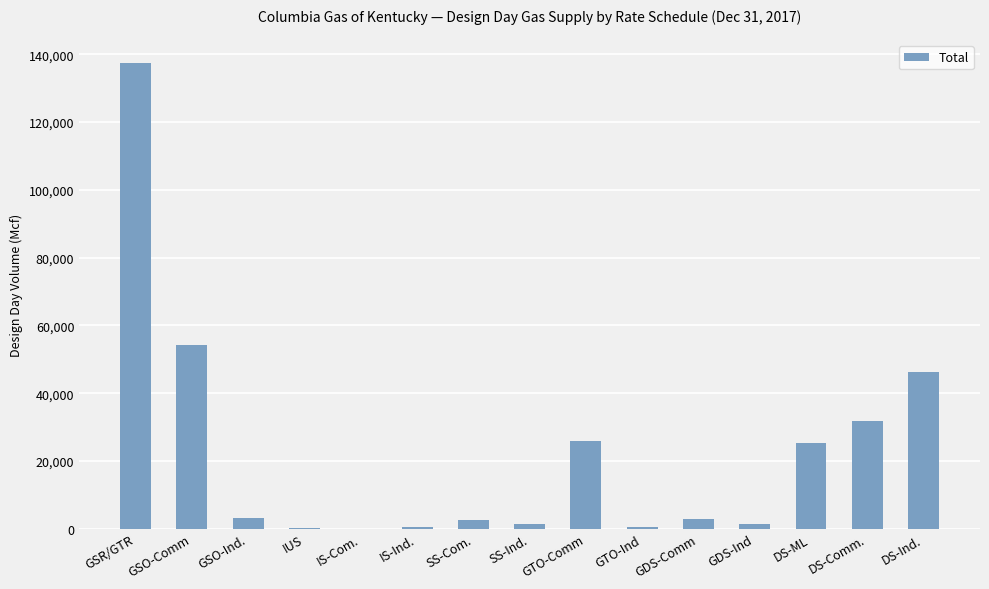

What is the difference between the values at GSR/GTR and GSO-Ind.?

134100